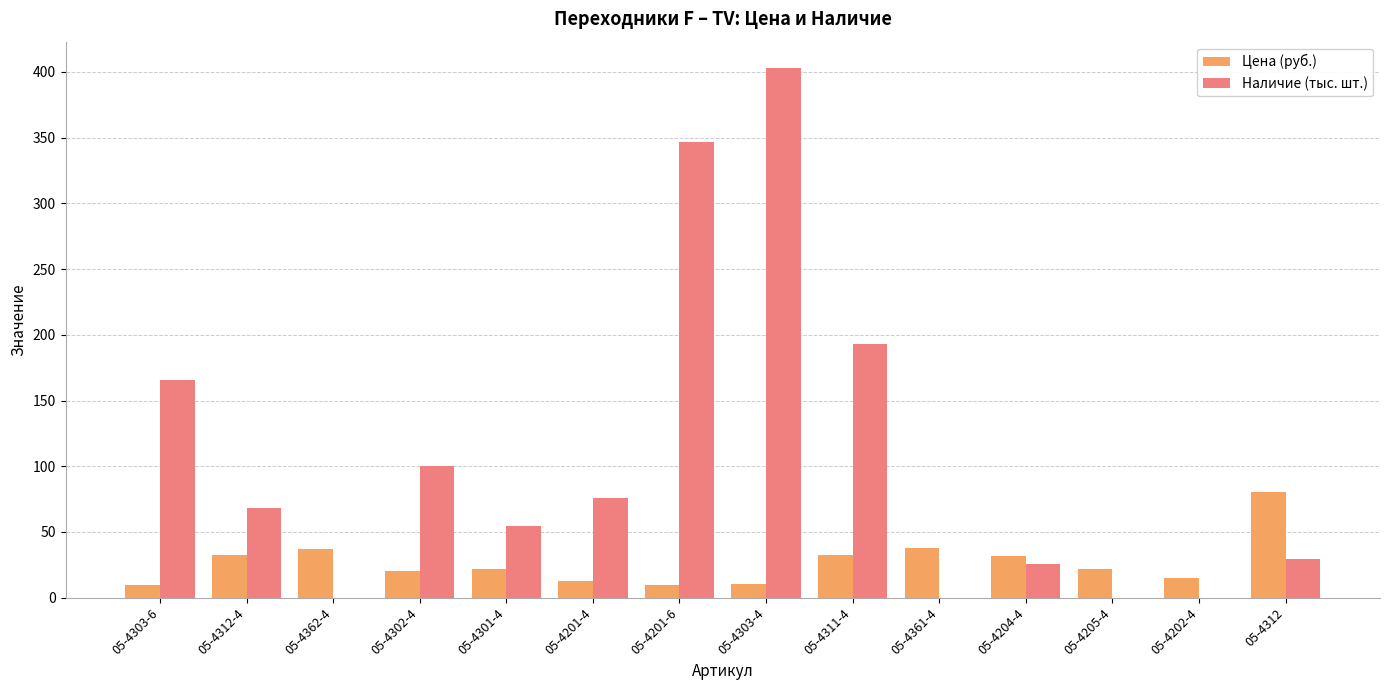

Which series has the largest total across all categories?

Наличие (тыс. шт.)